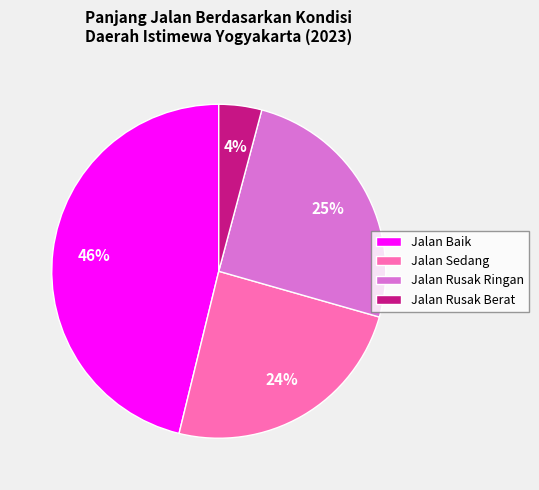

True or false: Jalan Baik accounts for 37% of the total.

False